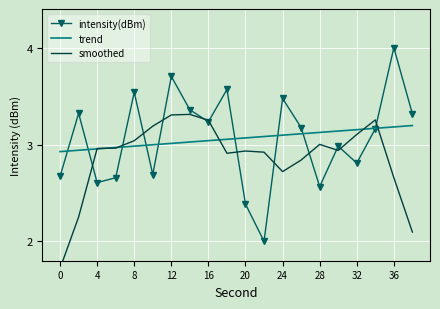

What is the sum of all values?

61.2